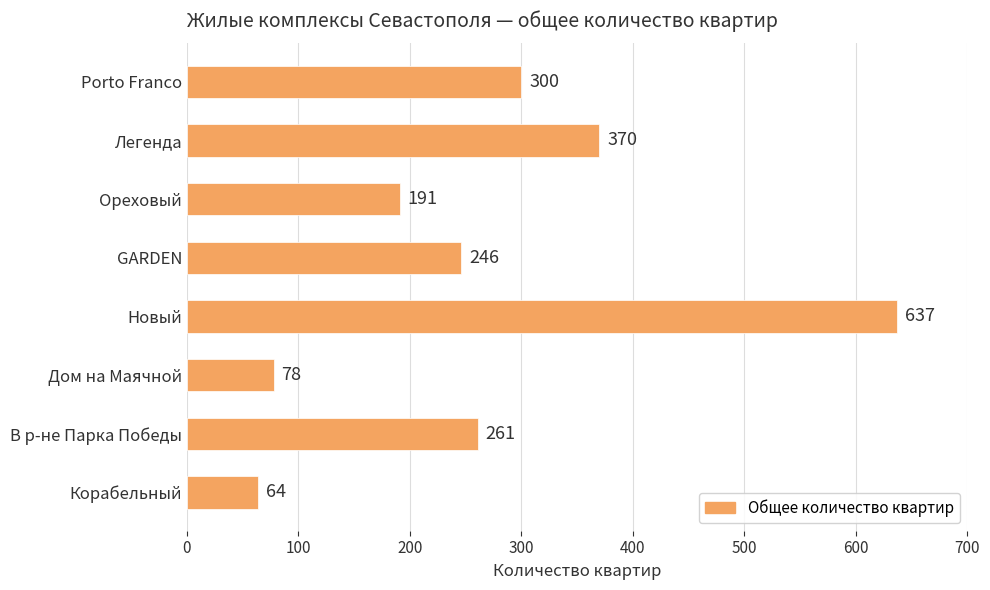

What is the ratio of the value at Ореховый to the value at Дом на Маячной?

2.4